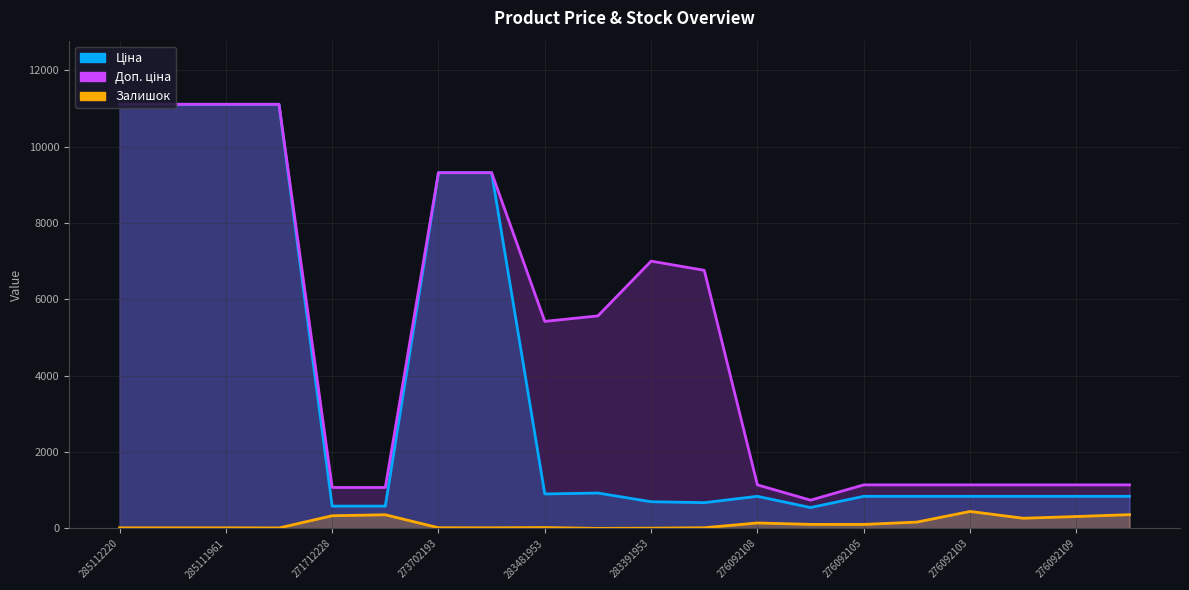

What is the greatest value displayed?

11113.6